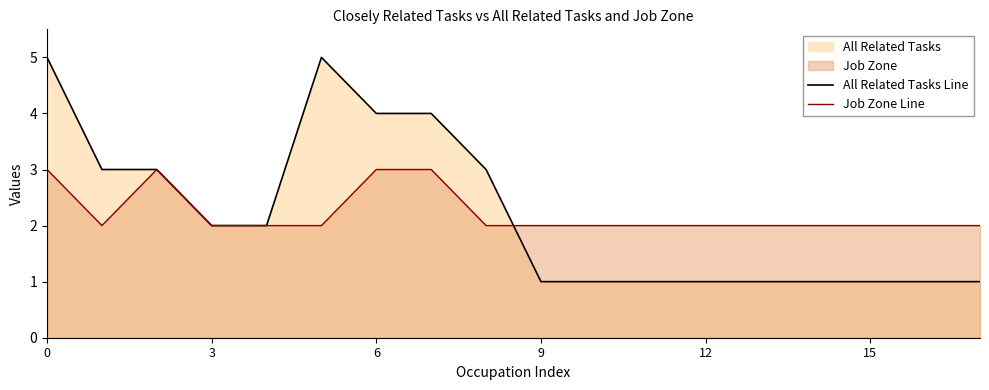

Which series has the largest range (max minus min)?

All Related Tasks Line